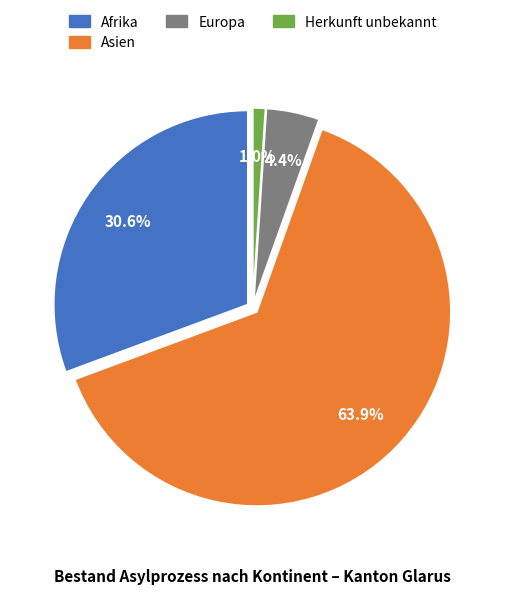

To the nearest percent, what is the combined percentage of Asien and Herkunft unbekannt?

65%